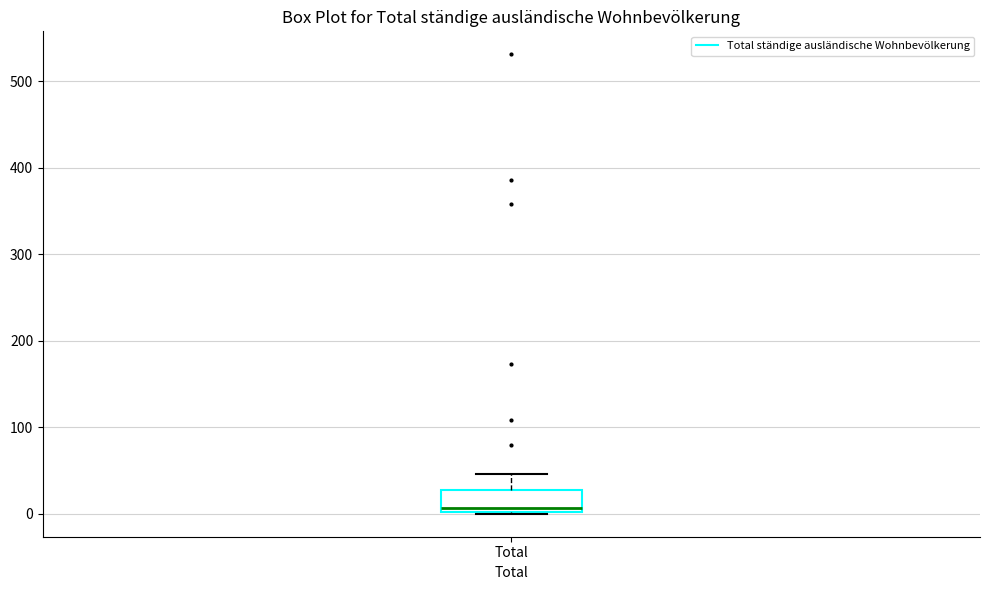

Transcribe this box plot: give where the median line is, the range the box spans, and where the two whiskers end, as read against the y-axis. The values are not printed on the chart, so give them approximately, as read against the axis.

median 10, box 0 to 30, whiskers 0 to 50